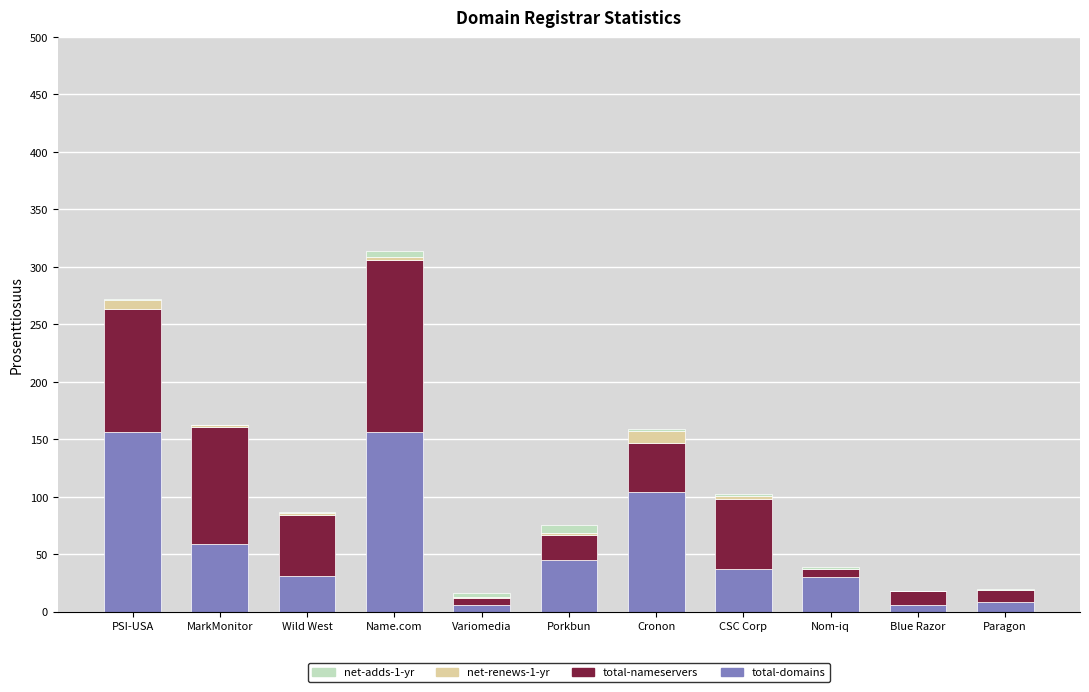

Is it true that total-domains equals 15 at Wild West?

False